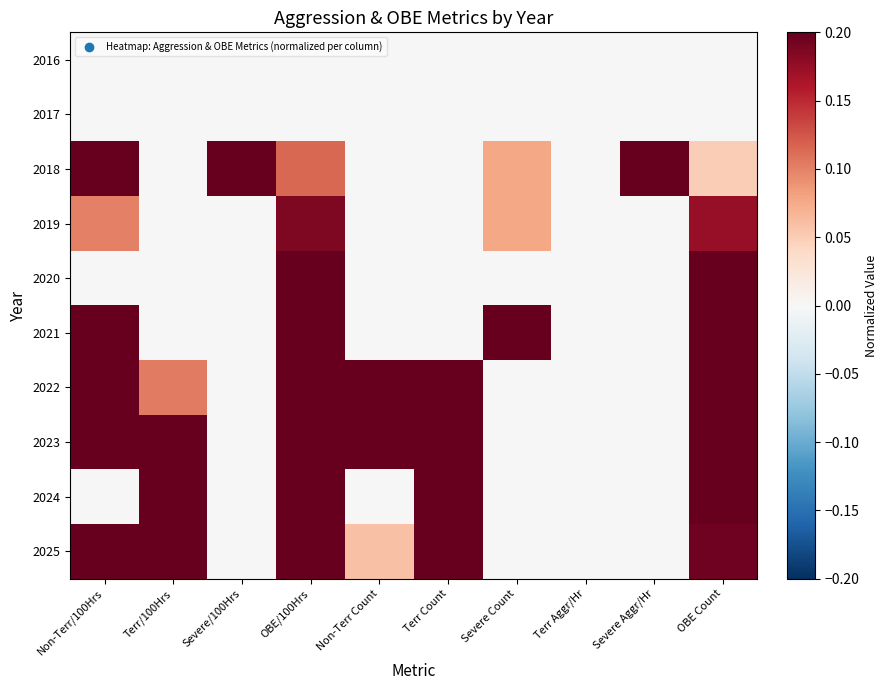

At how many categories does at least one series exceed 0?

9